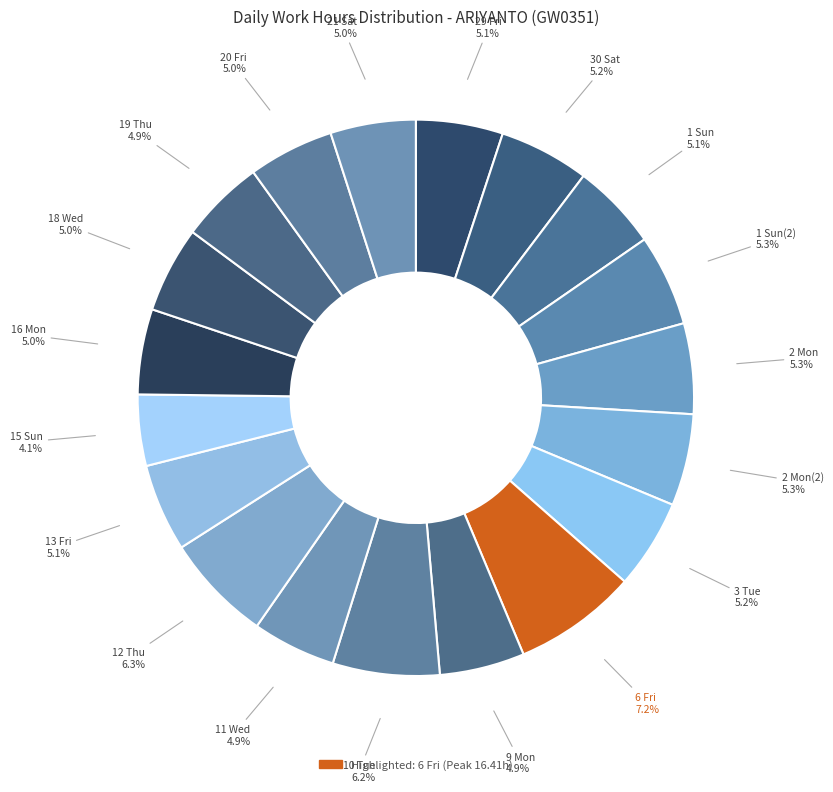

How many segments does this pie chart have?

19